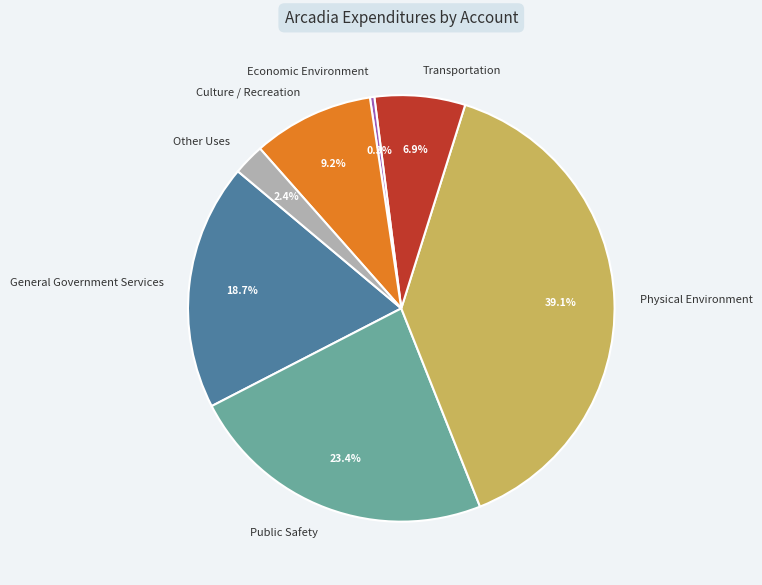

To the nearest percent, what percentage of the pie is General Government Services?

19%